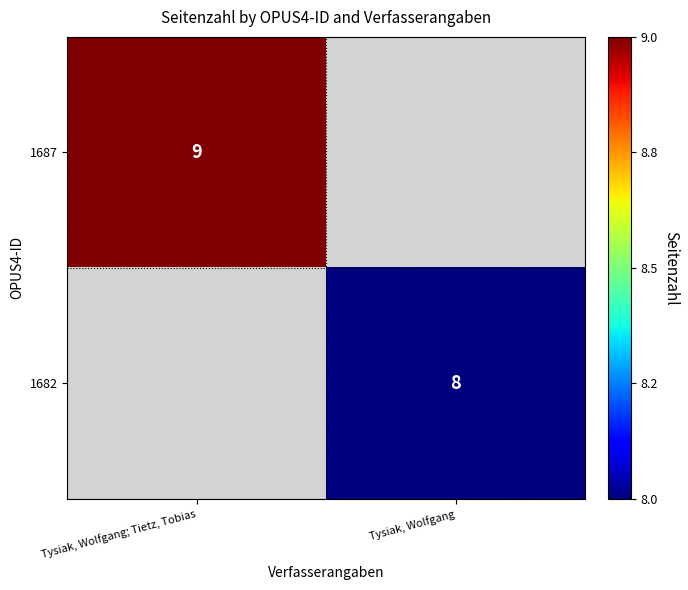

True or false: 1682 has a value of 5 at Tysiak, Wolfgang.

False